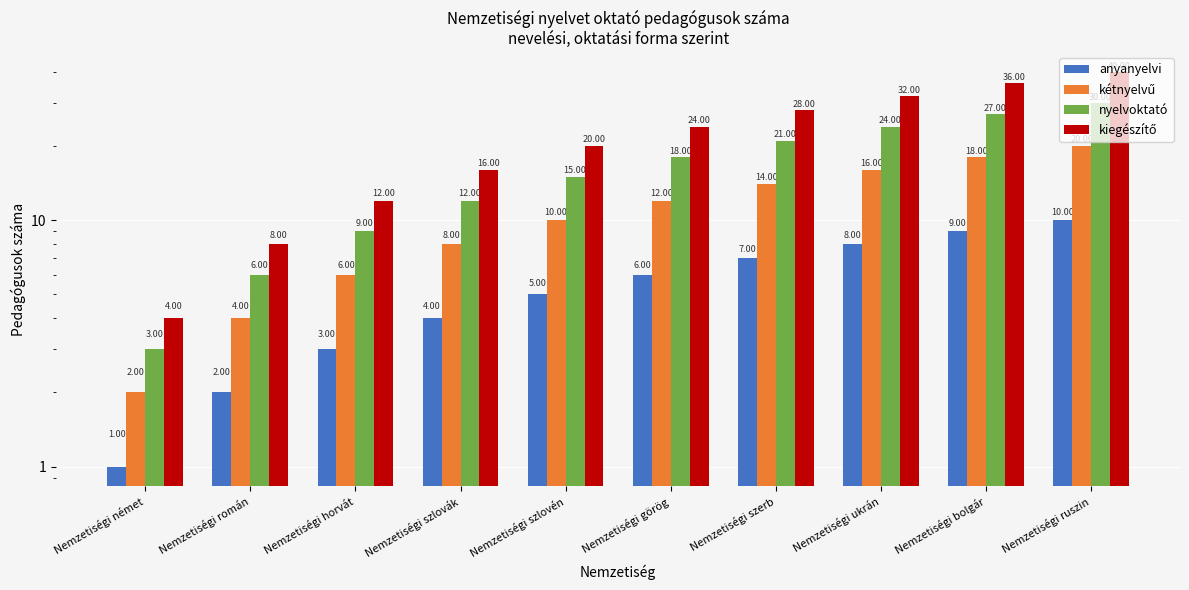

At which category is the sum across all series the highest?

Nemzetiségi ruszin